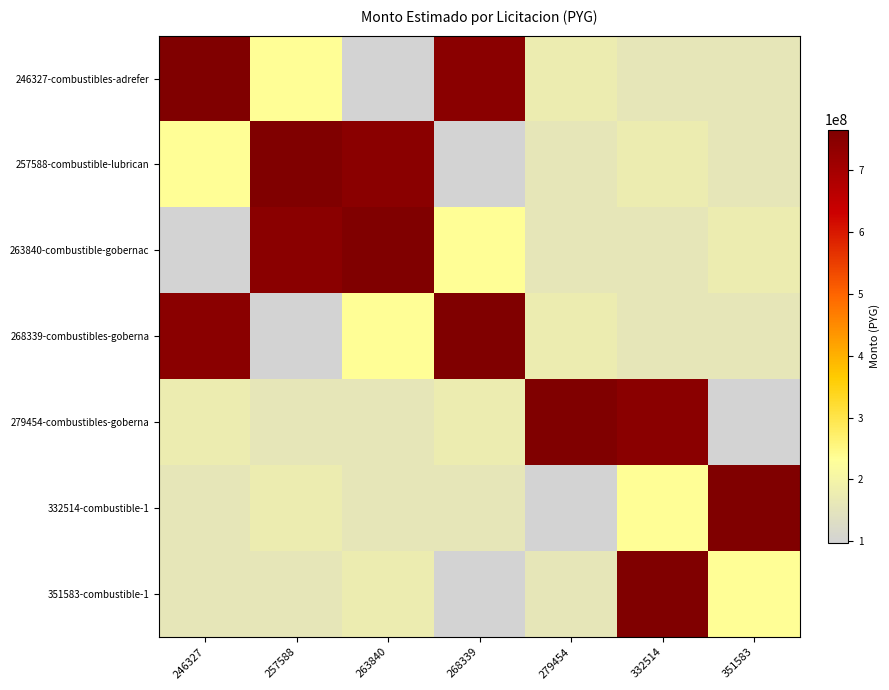

Reading left to right, list all the values displayed in this chart.

246327-combustibles-adrefer: 246327=764826470	257588=233975365	263840=97527180	268339=745986110	279454=177816550	332514=159995940	351583=159999400
257588-combustible-lubrican: 246327=233975365	257588=764826470	263840=745986110	268339=97527180	279454=159999400	332514=177816550	351583=159995940
263840-combustible-gobernac: 246327=97527180	257588=745986110	263840=764826470	268339=233975365	279454=159995940	332514=159999400	351583=177816550
268339-combustibles-goberna: 246327=745986110	257588=97527180	263840=233975365	268339=764826470	279454=177816550	332514=159995940	351583=159999400
279454-combustibles-goberna: 246327=177816550	257588=159999400	263840=159995940	268339=177816550	279454=764826470	332514=745986110	351583=97527180
332514-combustible-1: 246327=159995940	257588=177816550	263840=159999400	268339=159995940	279454=97527180	332514=233975365	351583=764826470
351583-combustible-1: 246327=159999400	257588=159995940	263840=177816550	268339=97527180	279454=159995940	332514=764826470	351583=233975365